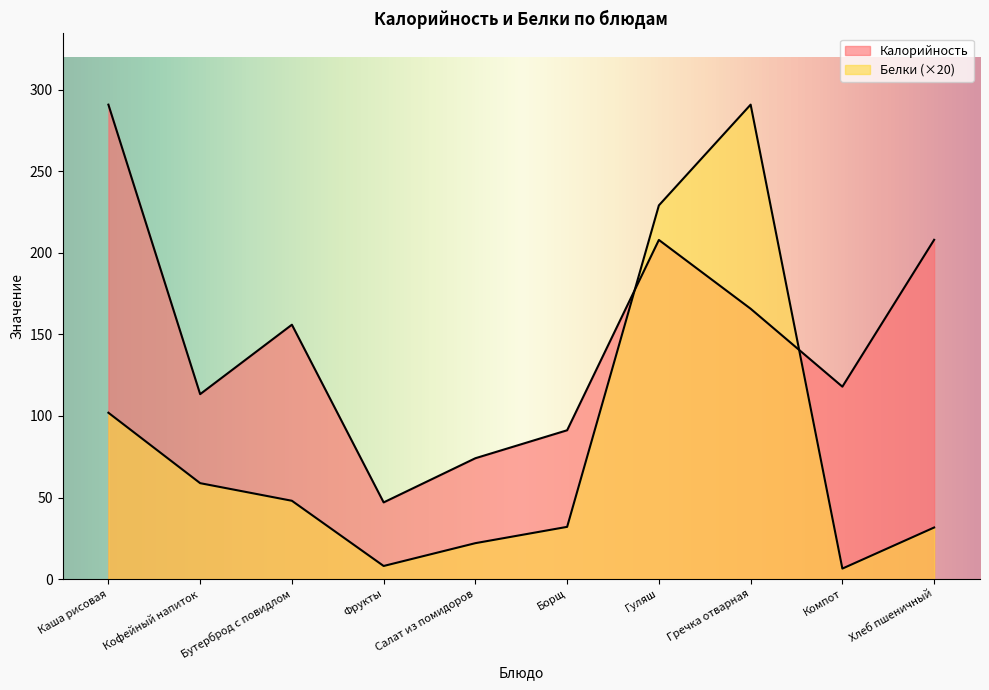

Reading right to left, transcribe all the data shown in this chart.

Калорийность: 208.1	118.0	165.8	208.0	91.2	74.1	47.0	156.0	113.4	291.0
Белки: 31.6	6.4	291.0	229.2	32.0	22.0	8.0	48.0	58.8	102.0